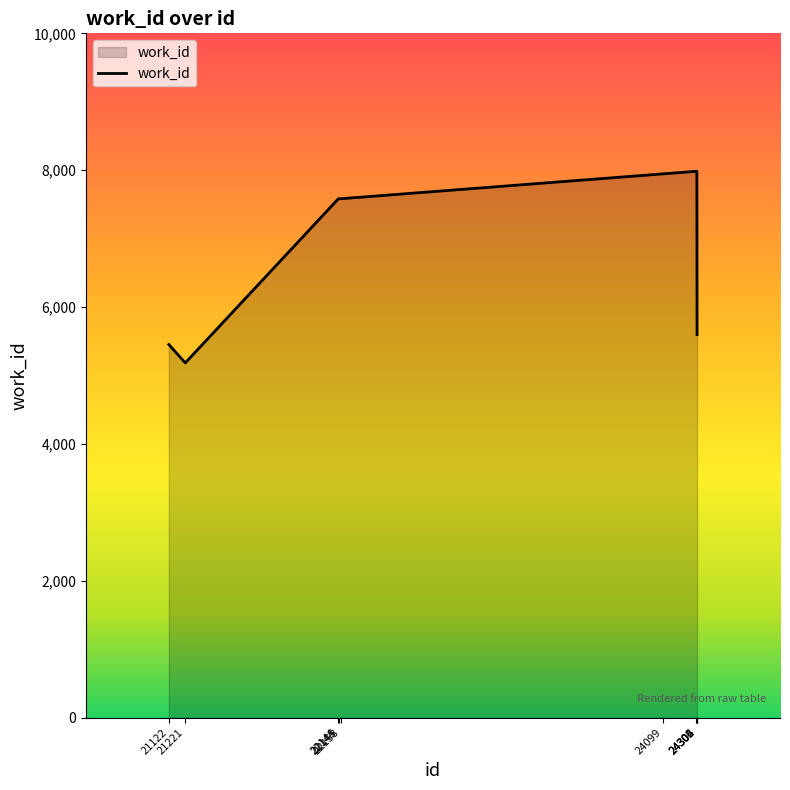

What is the maximum value shown in the chart?

7984